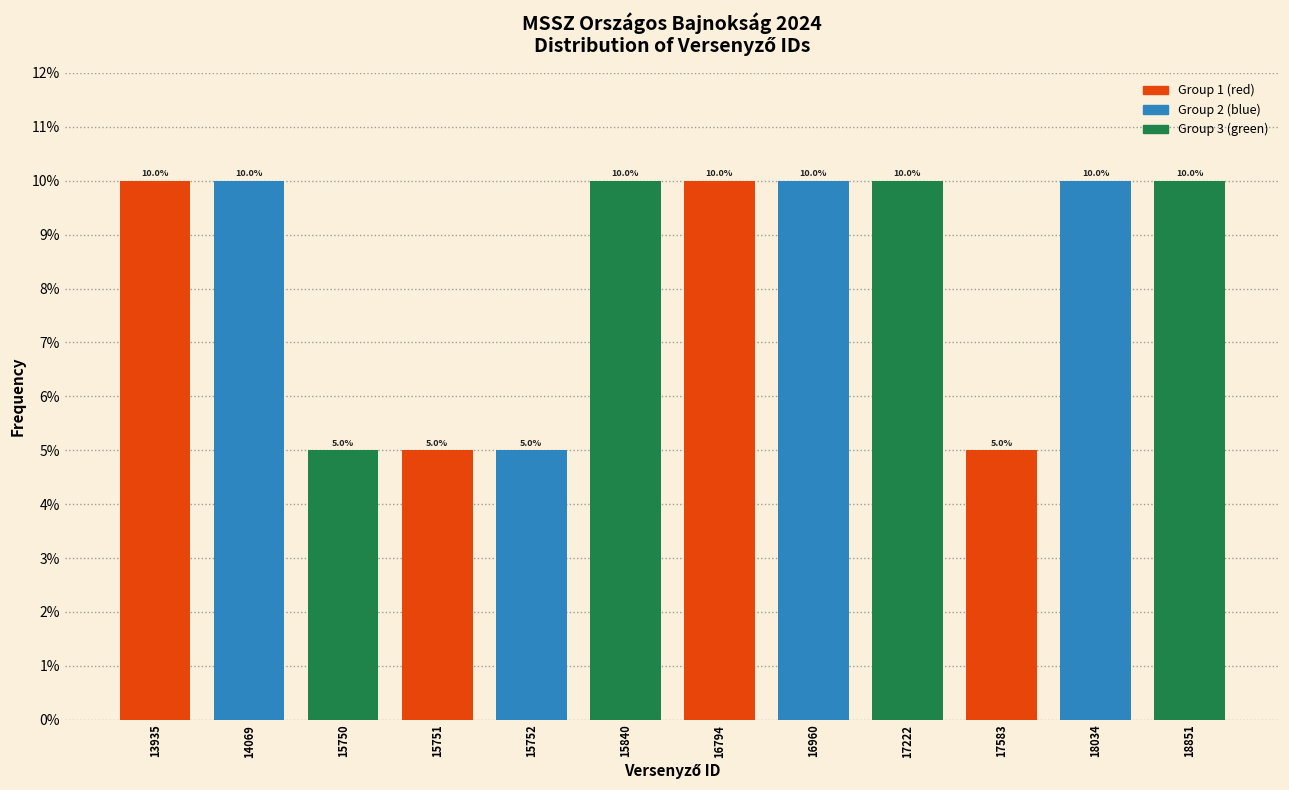

Reading left to right, what are all the values shown in this chart?

10	10	5	5	5	10	10	10	10	5	10	10